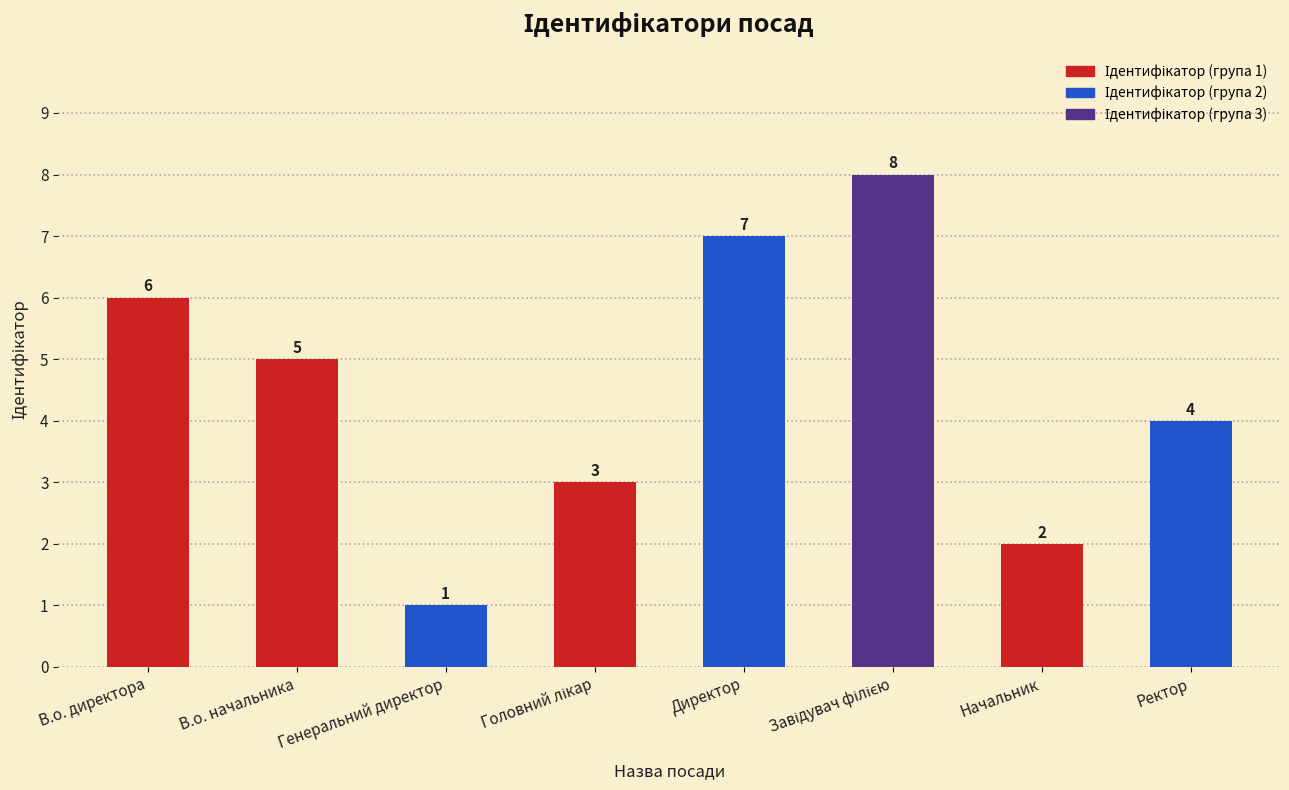

How many values are below 5?

4